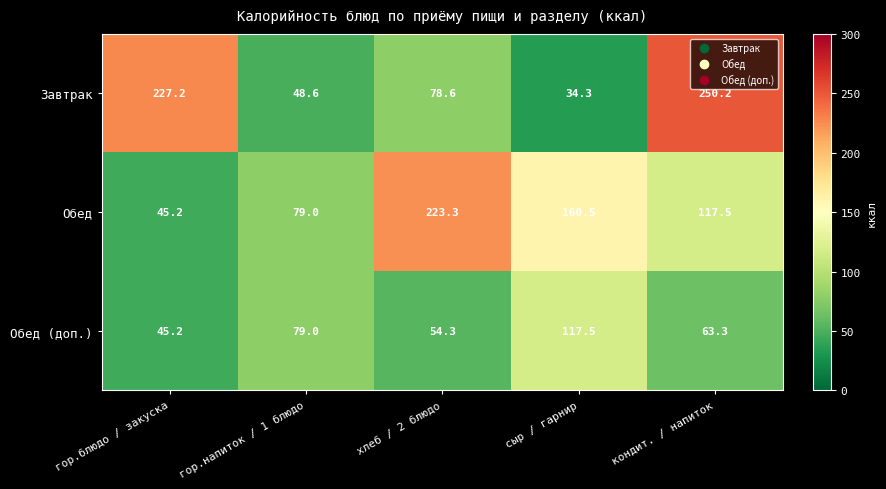

What is the sum of all Обед values?

625.5